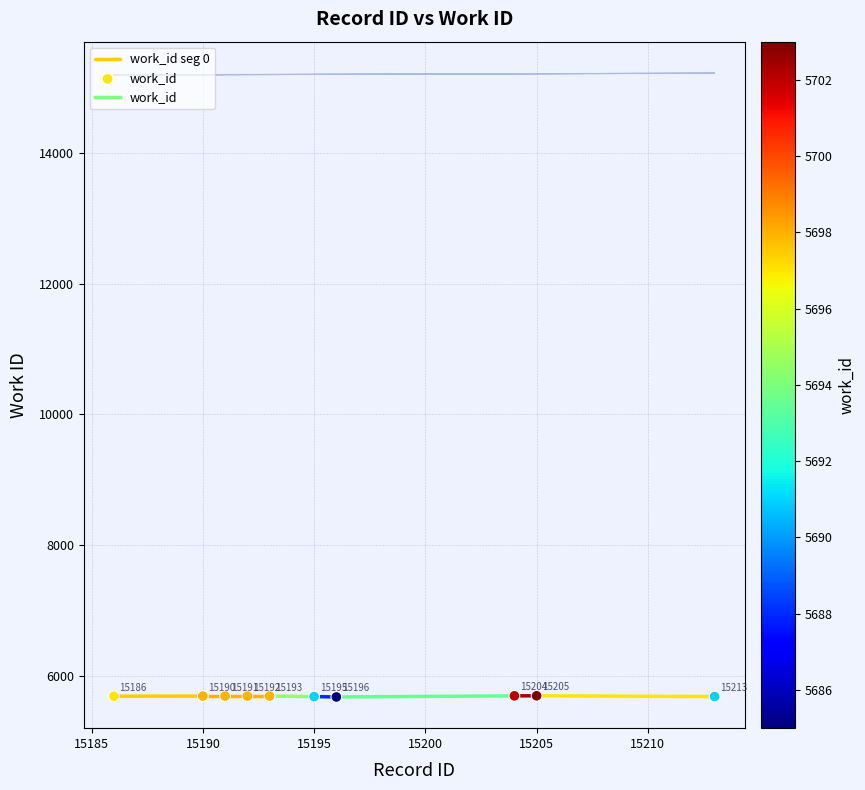

What is the average Y value?

5696